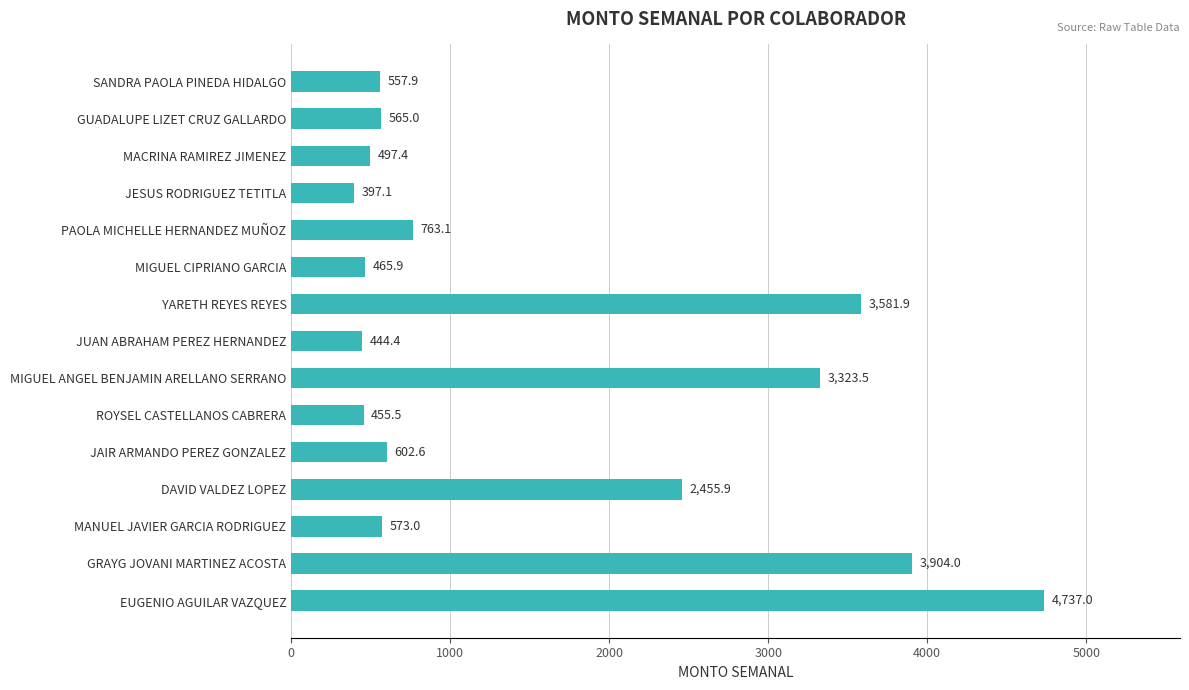

What is the greatest value displayed?

4737.0